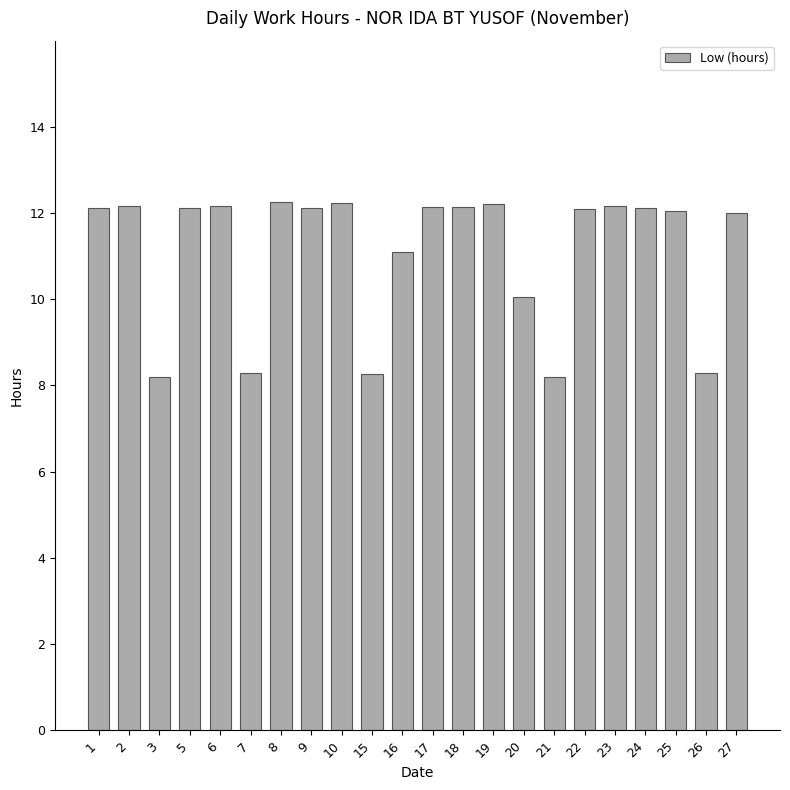

Between 20 and 27, which is larger?

27